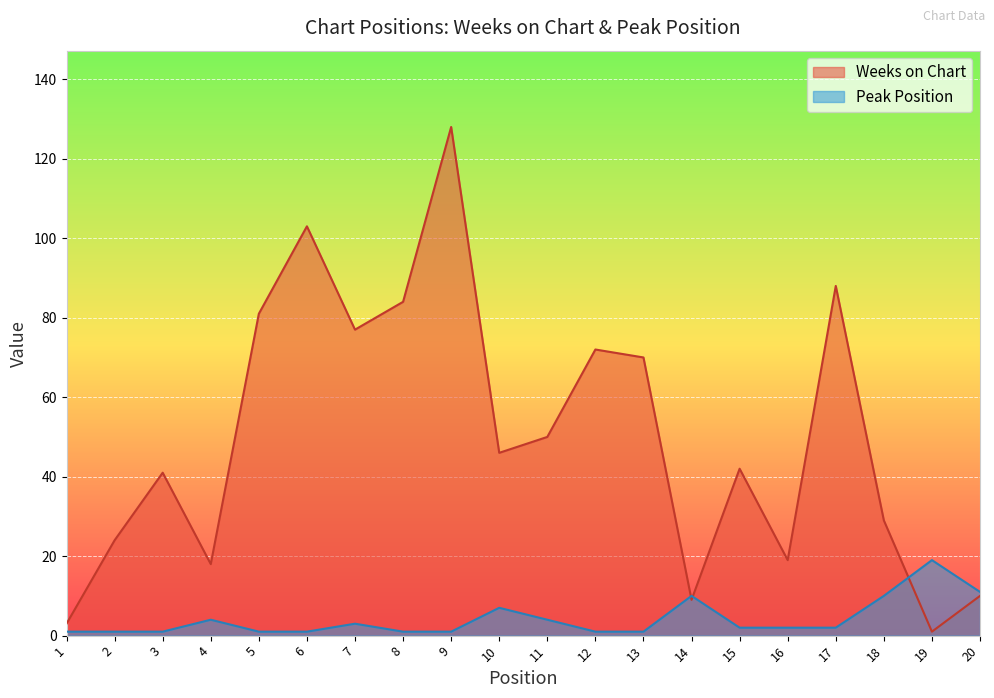

What is the sum of all Weeks on Chart values?

995